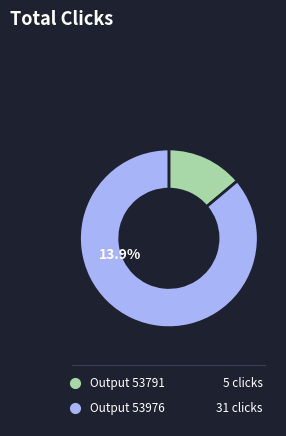

What portion of the pie excludes 53976?

13.9%